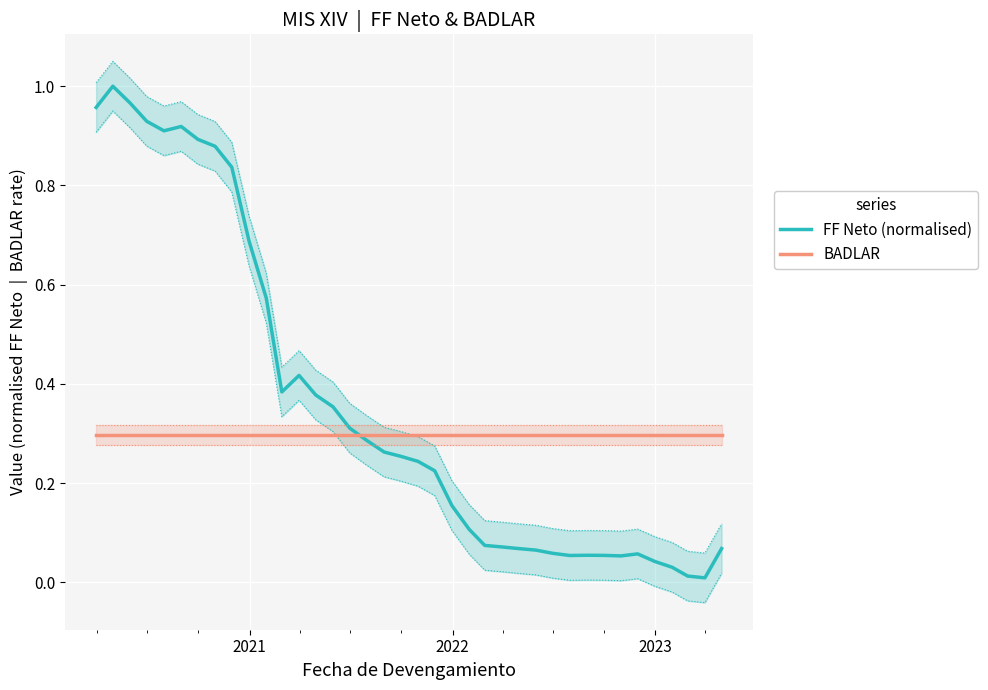

How many lines are shown in the chart?

2